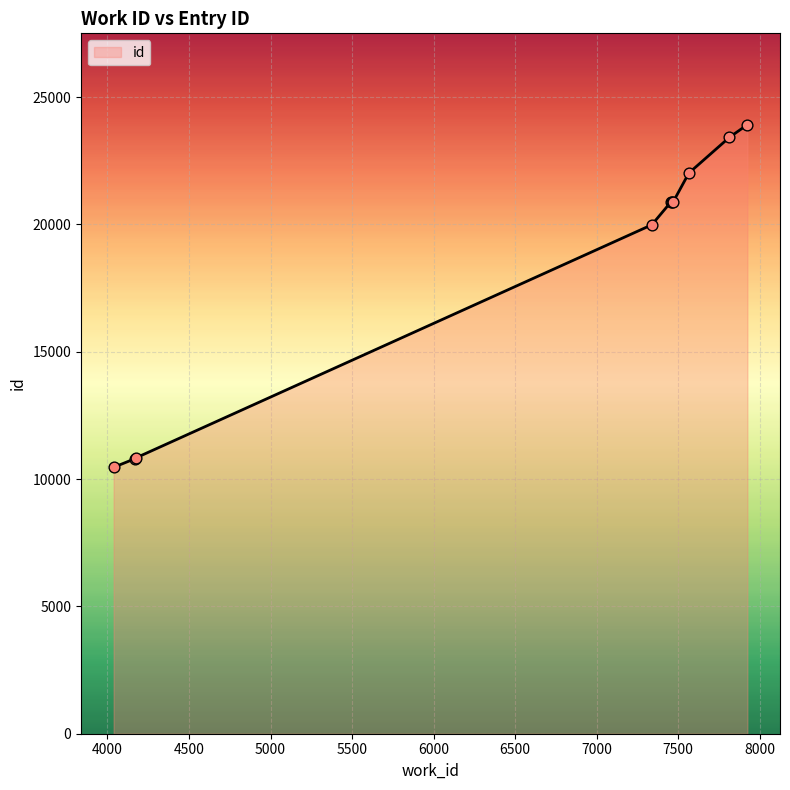

What is the difference between the maximum and minimum values?

13455